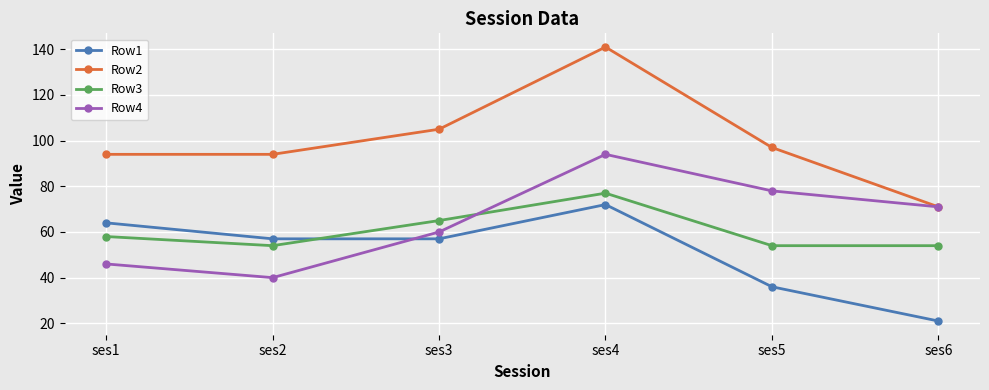

True or false: Row1 has more than 0 points higher than both neighbors.

True